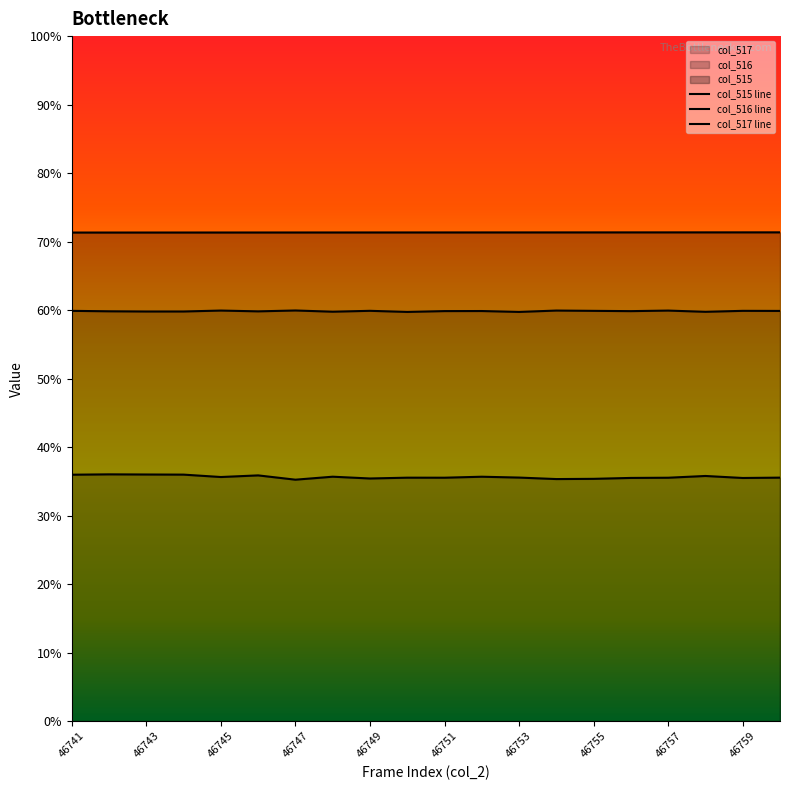

What are all the series names shown in the legend?

col_515, col_516, col_517